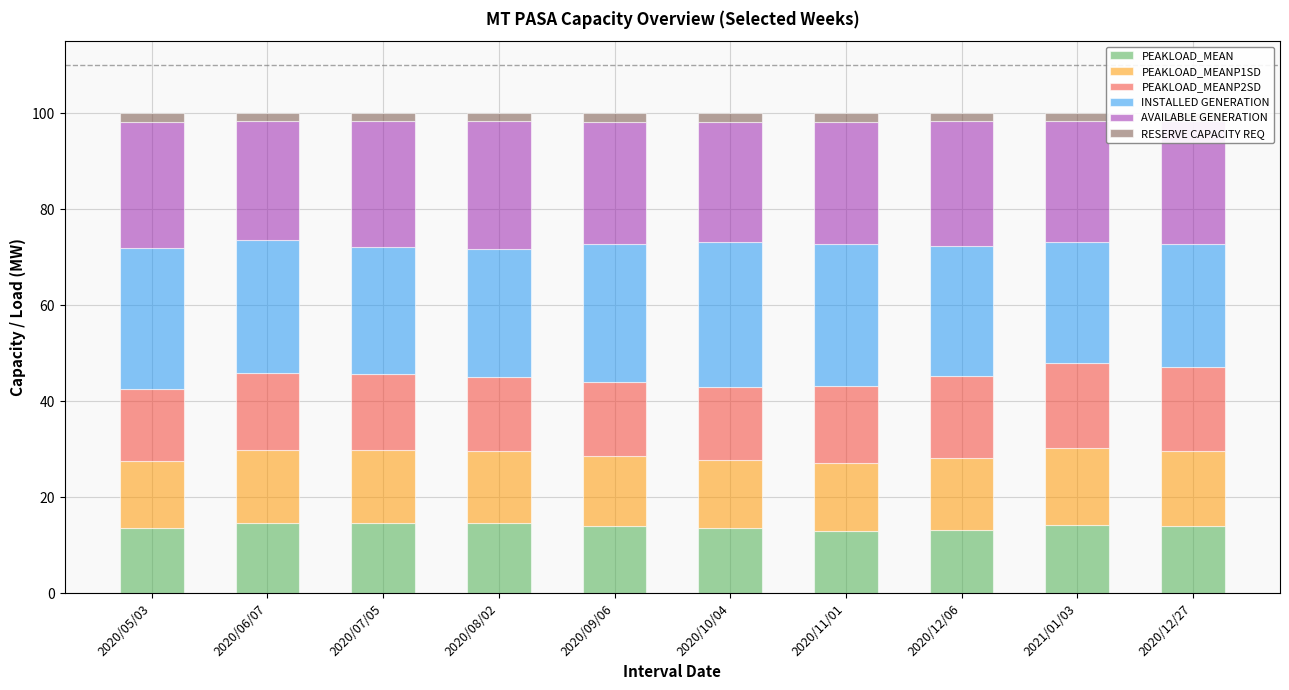

The value of PEAKLOAD_MEAN at 2020/12/06 is 22.0. True or false?

False